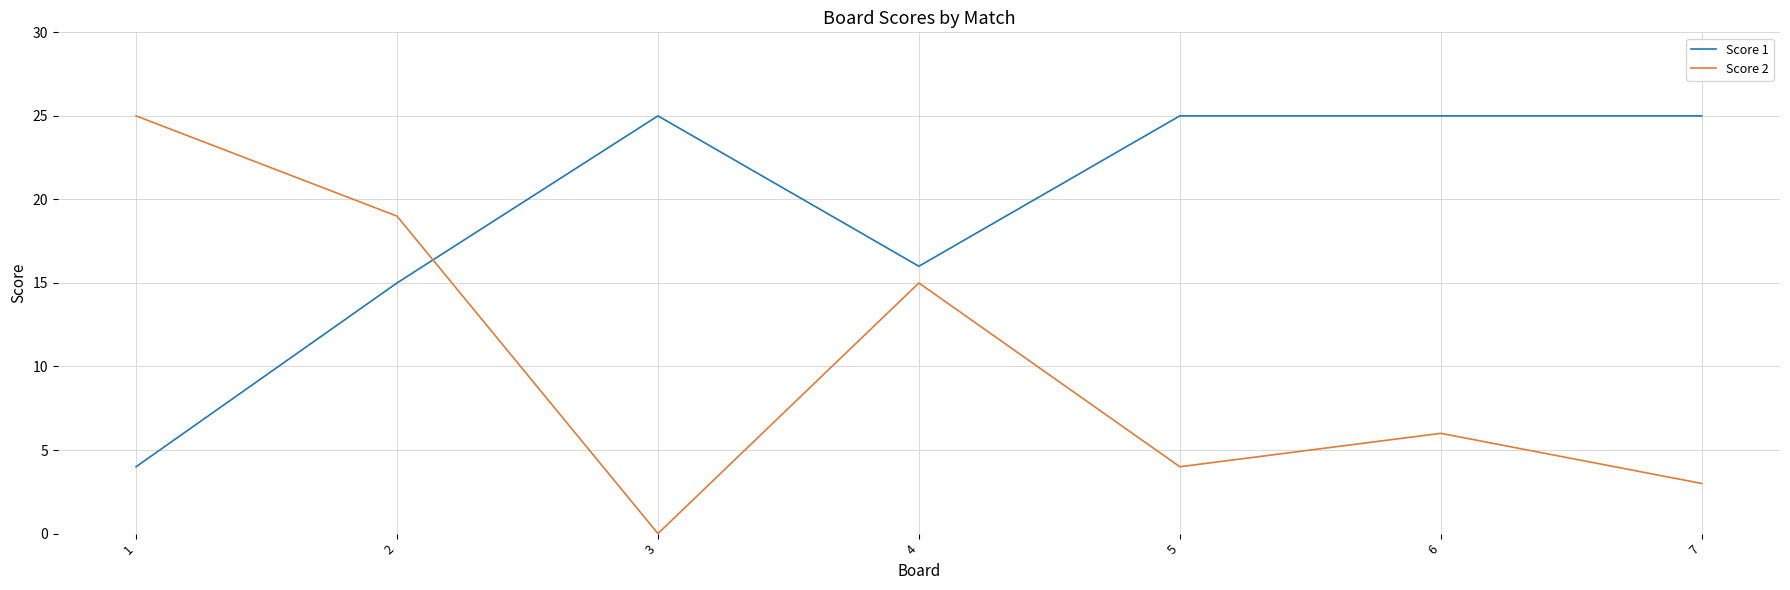

At 1, list the series in order from largest to smallest.

Score 2, Score 1